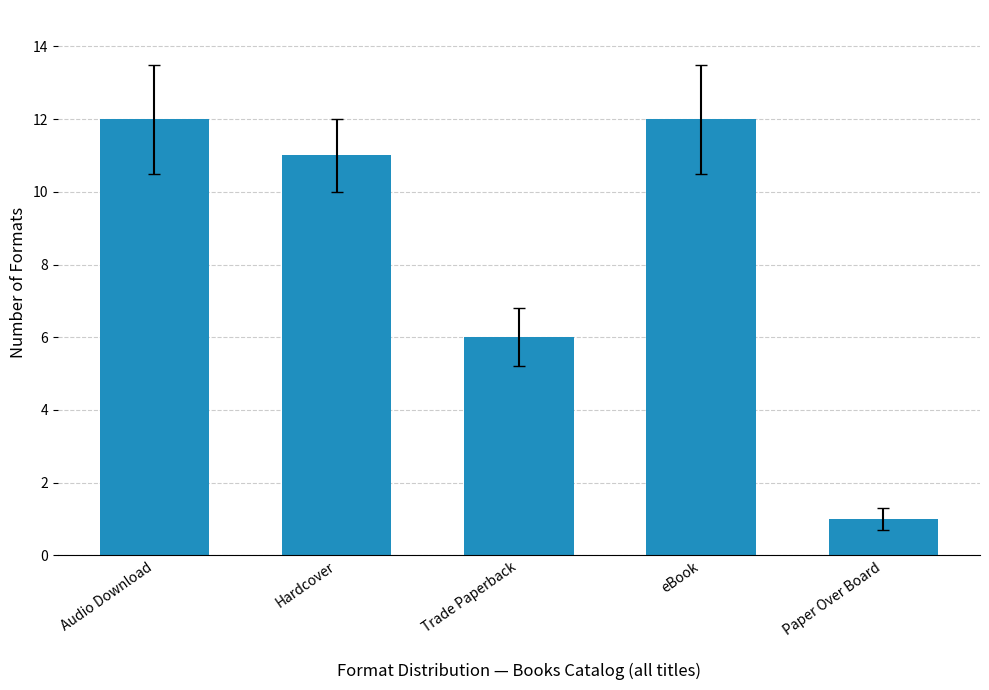

How many values are below 11?

2